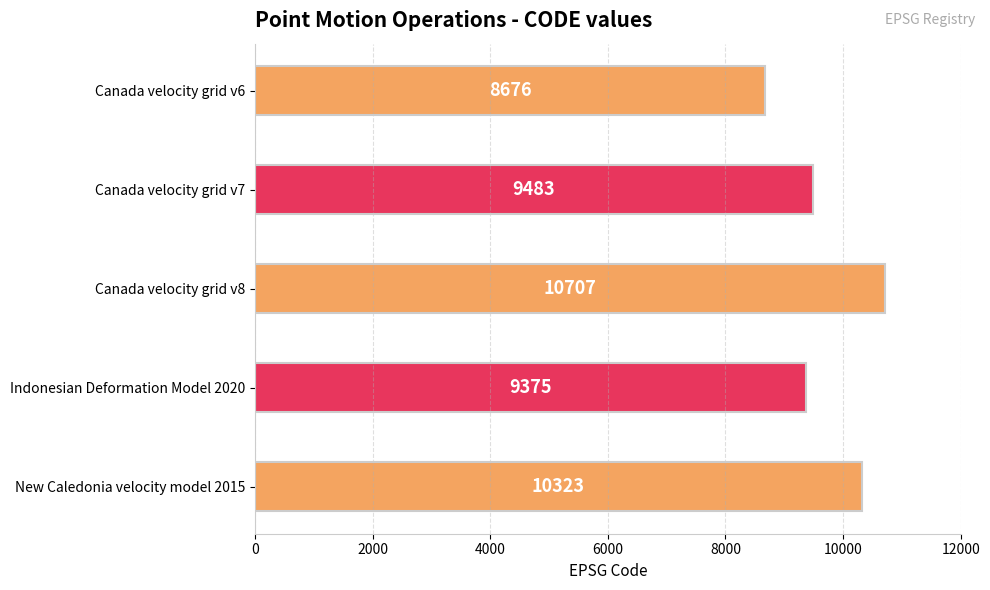

Reading bottom to top, transcribe all the data shown in this chart.

10323	9375	10707	9483	8676